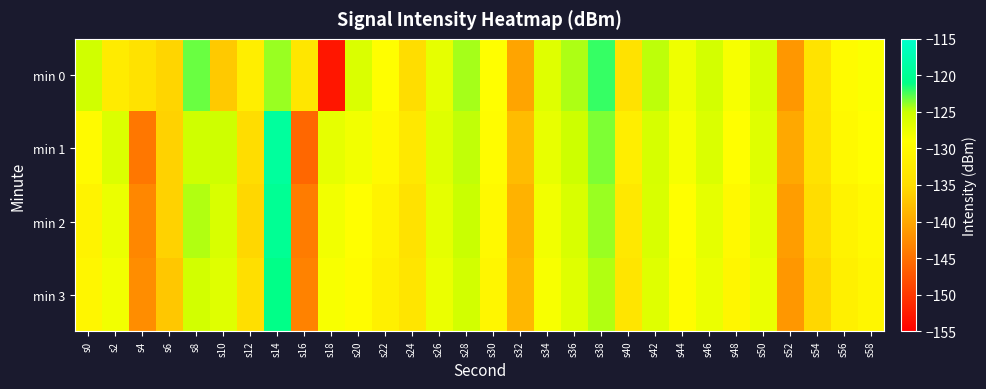

Which series changed the most between s24 and s38?

min 0